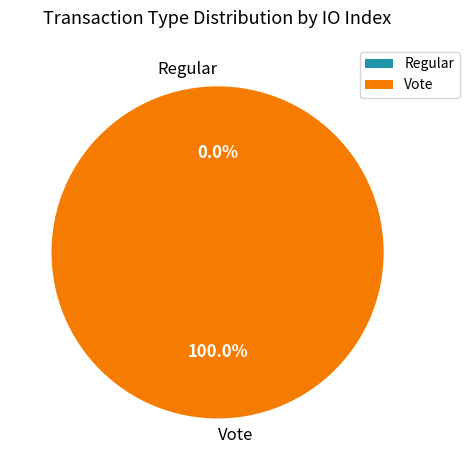

How many slices are in this pie chart?

2